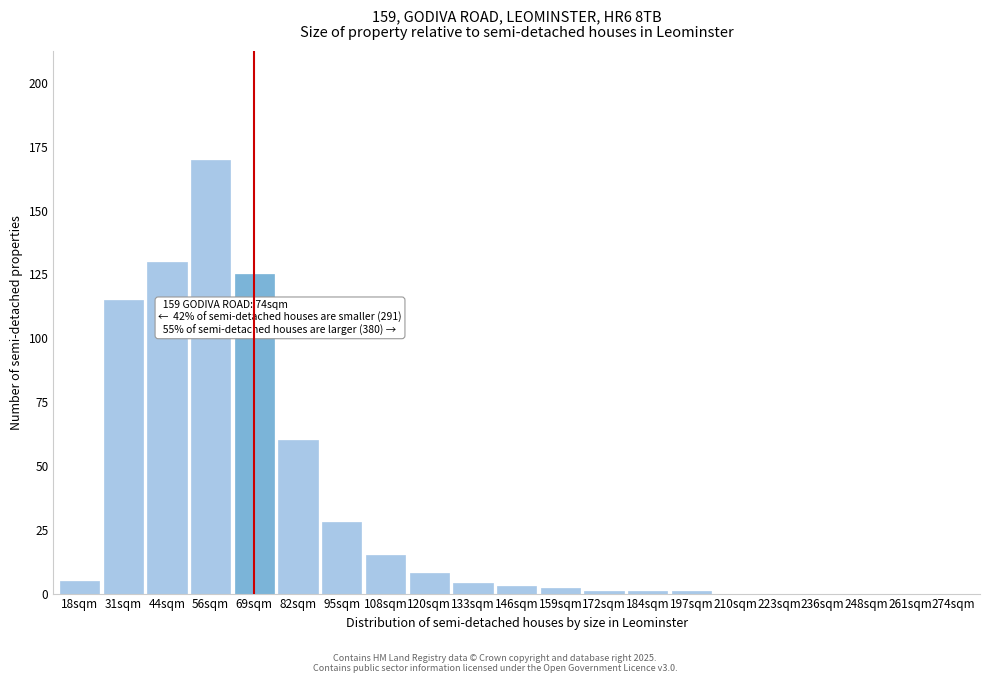

Reading left to right, list all the values displayed in this chart.

18sqm=5	31sqm=115	44sqm=130	56sqm=170	69sqm=125	82sqm=60	95sqm=28	108sqm=15	120sqm=8	133sqm=4	146sqm=3	159sqm=2	172sqm=1	184sqm=1	197sqm=1	210sqm=0	223sqm=0	236sqm=0	248sqm=0	261sqm=0	274sqm=0